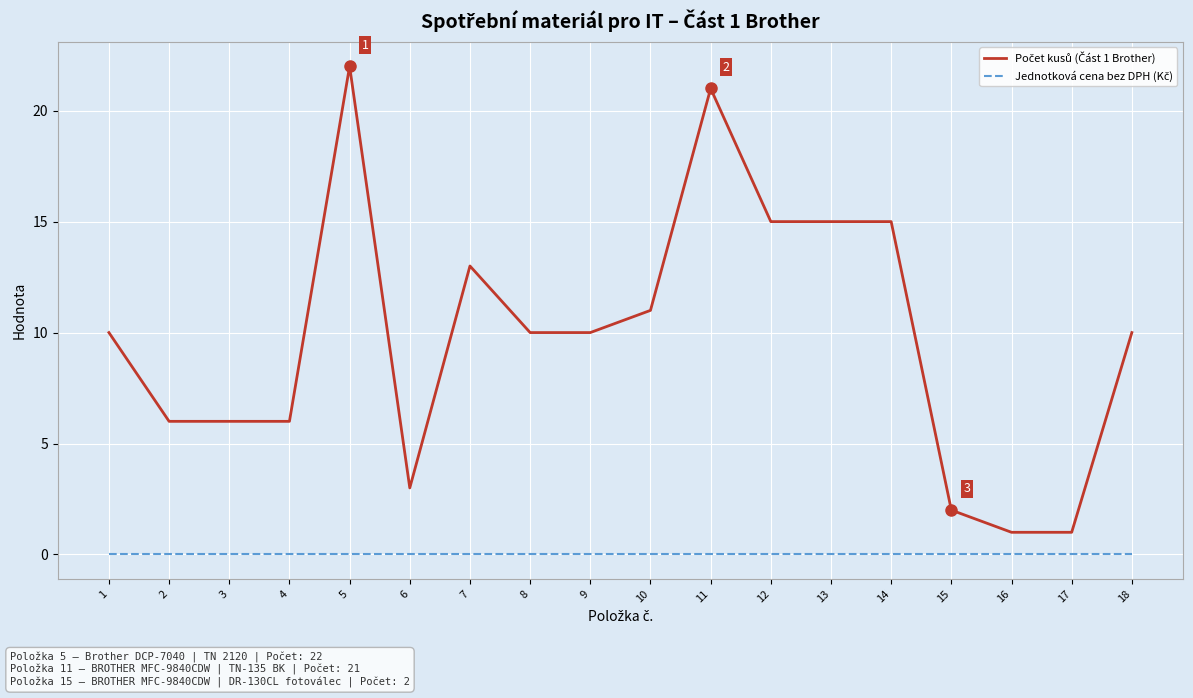

At which category is the sum across all series the highest?

5